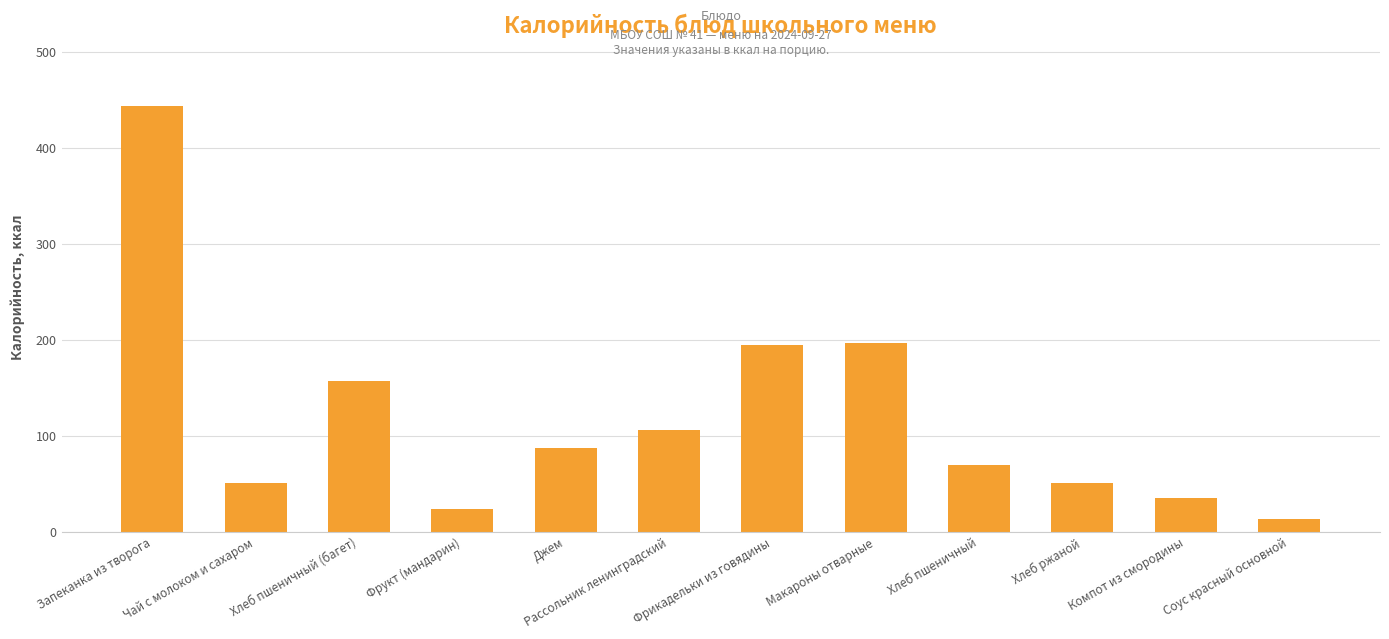

What is the maximum value shown in the chart?

443.0